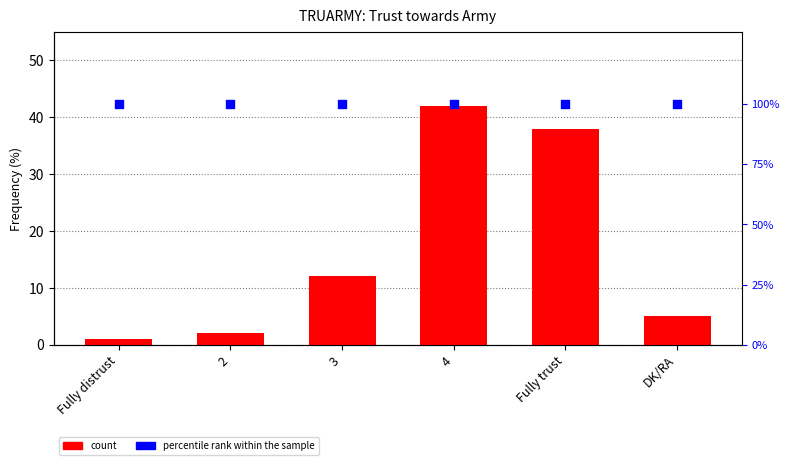

Is the value of count at Fully trust greater than the value of percentile rank within the sample at Fully distrust?

No